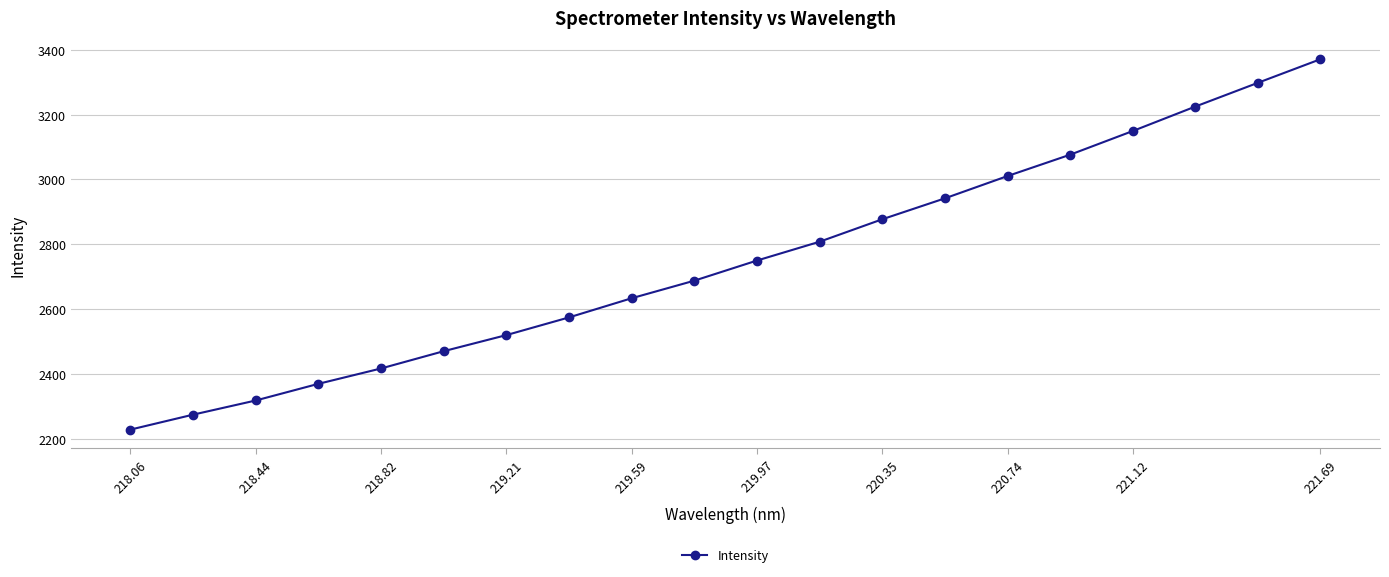

What is the smallest value displayed?

2228.8